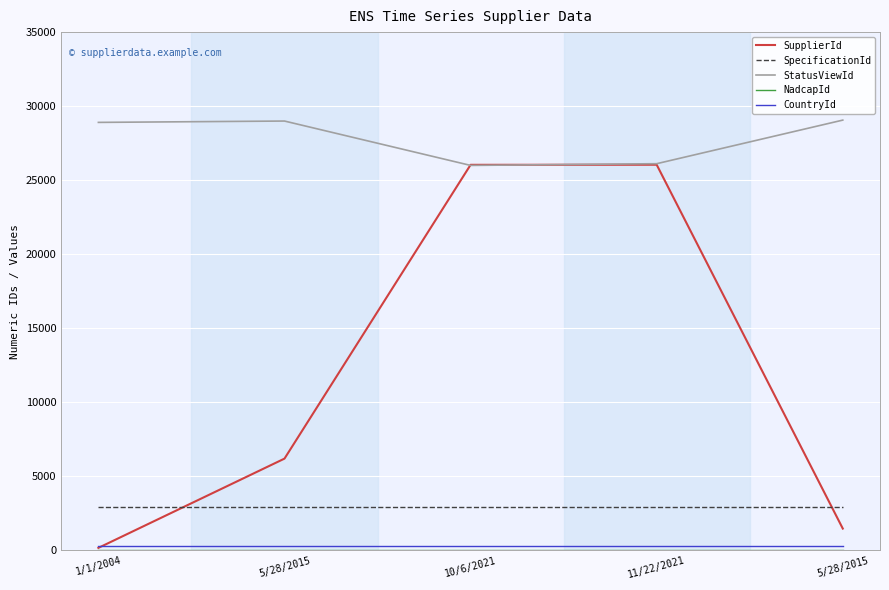

How many intersections are there between CountryId and SupplierId?

1